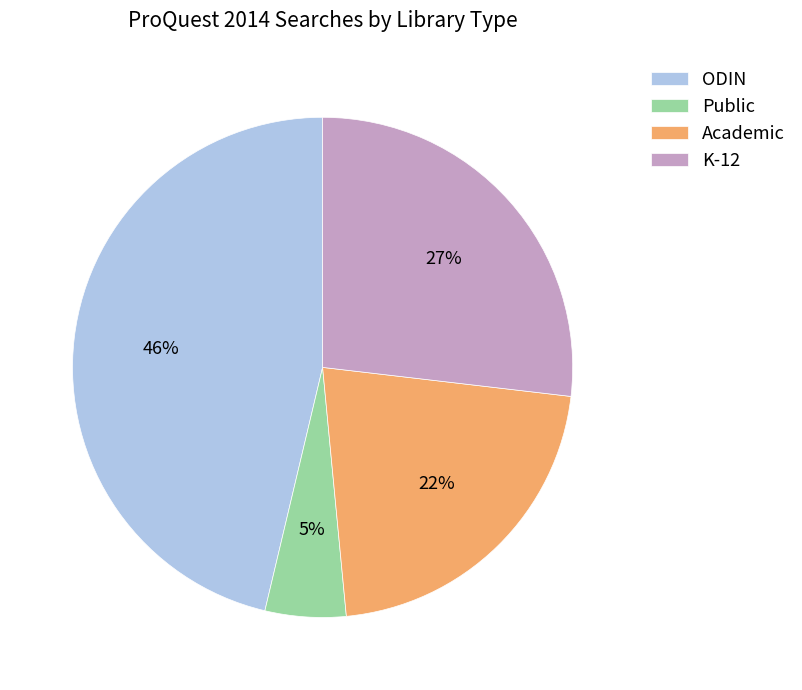

Combined, do Public and Academic account for over 50%?

No